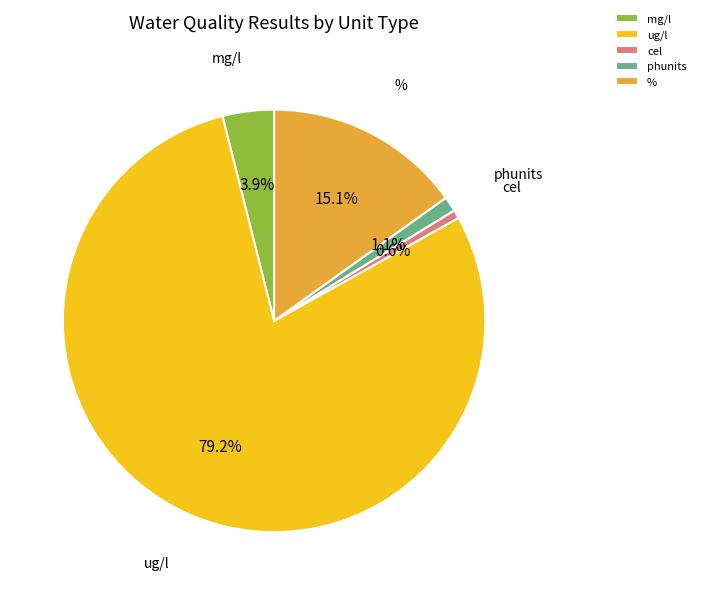

Approximately how many times larger is the value at ug/l compared to %?

5.2